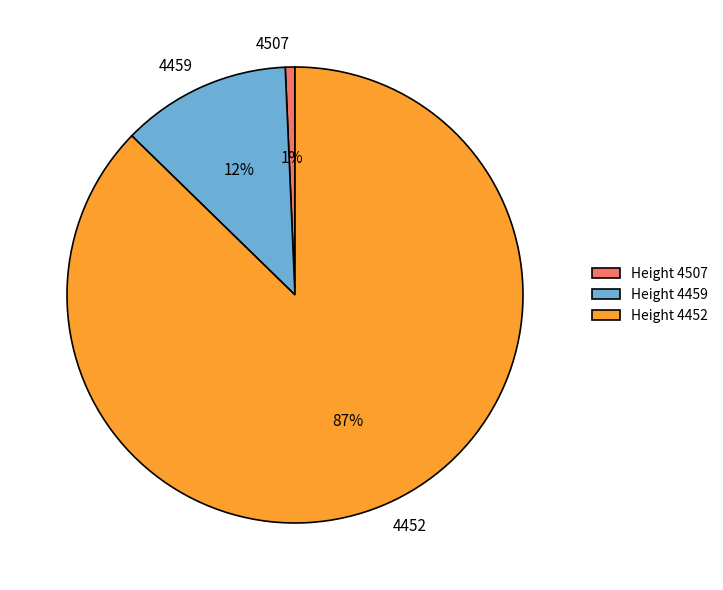

True or false: 4459 accounts for 12% of the total.

True